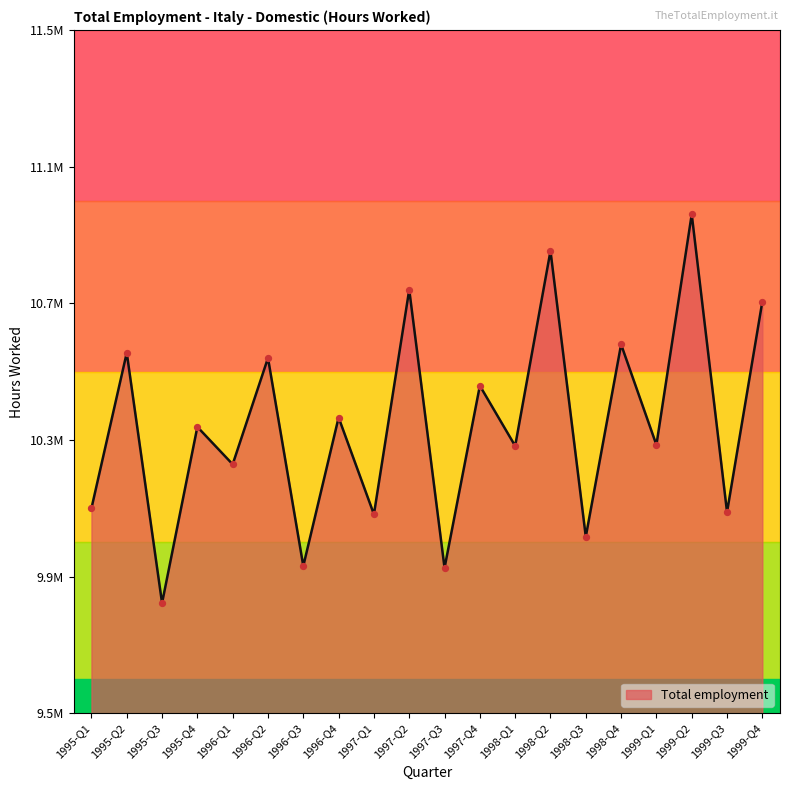

What is the ratio of the value at 1997-Q1 to the value at 1996-Q3?

1.0